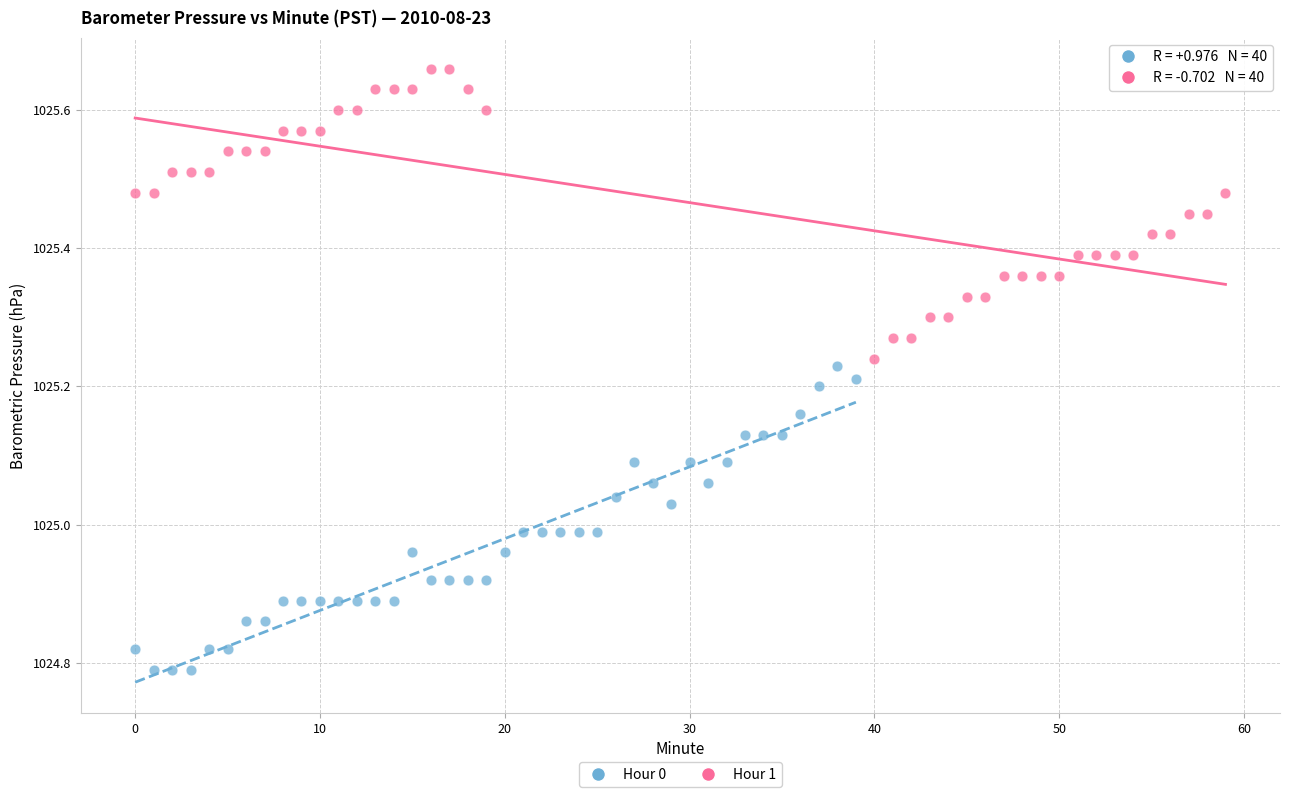

What are all the series names shown in the legend?

Hour 0, Hour 1